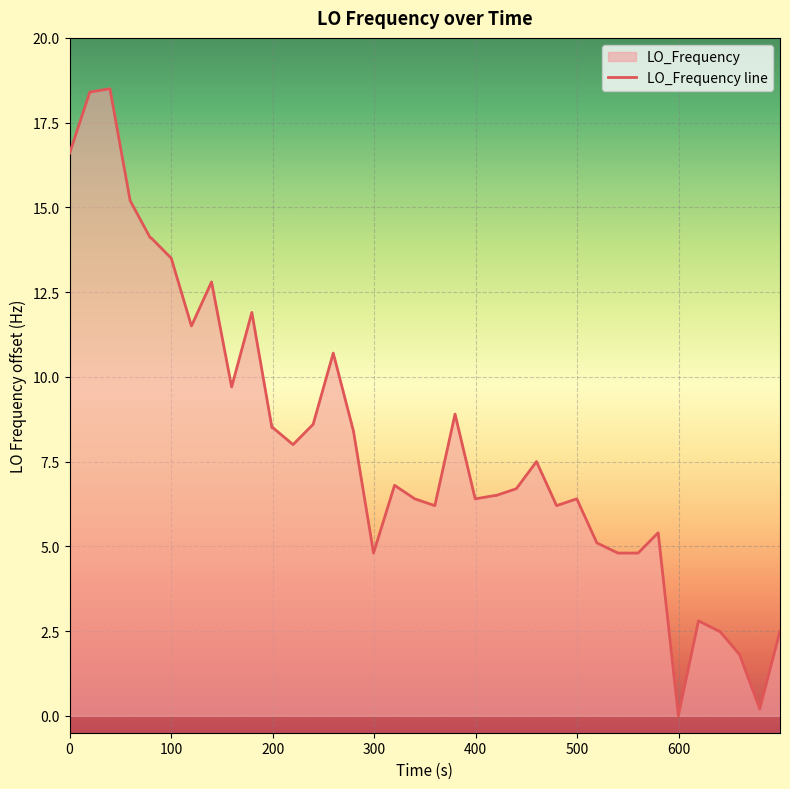

What is the greatest value displayed?

18.5